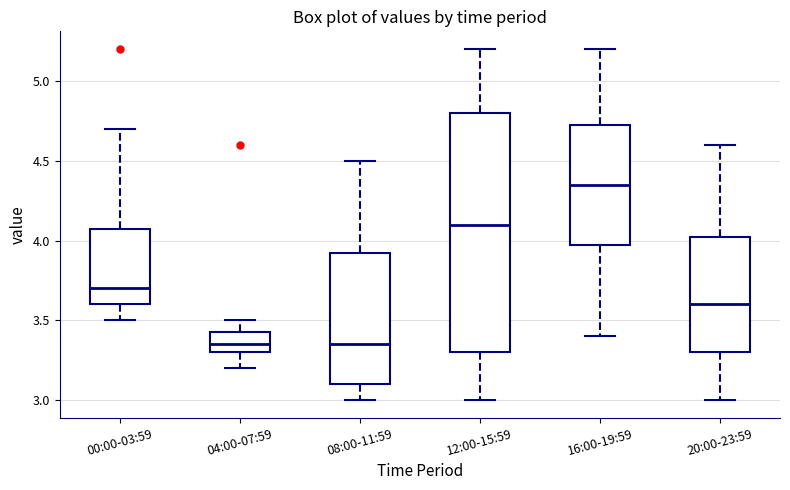

Where is the lower edge of the box for 12:00-15:59 on the y-axis? The values are not printed on the chart, so give them approximately, as read against the axis.

3.30